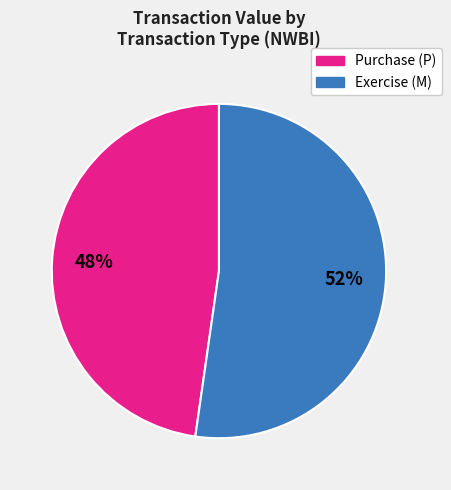

To the nearest percent, what is the average slice percentage?

50%